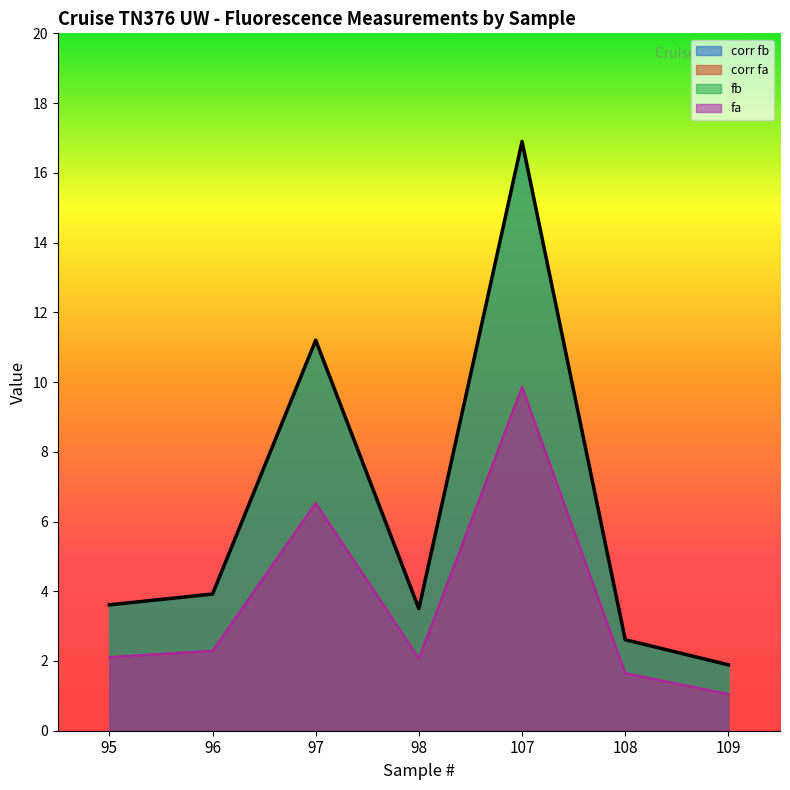

Rank the series by their maximum value, from lowest to highest.

corr fa, fa, corr fb, fb